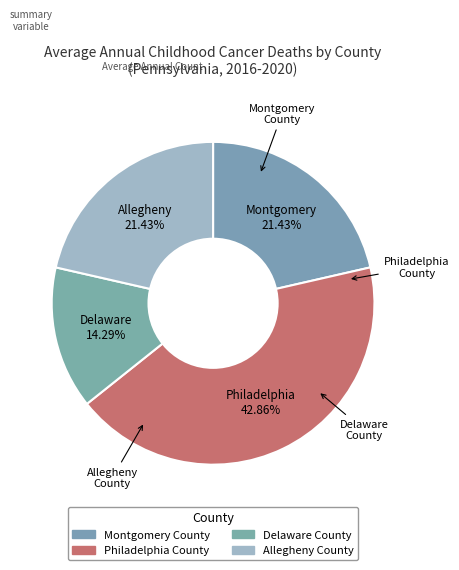

How many slices are in this pie chart?

4